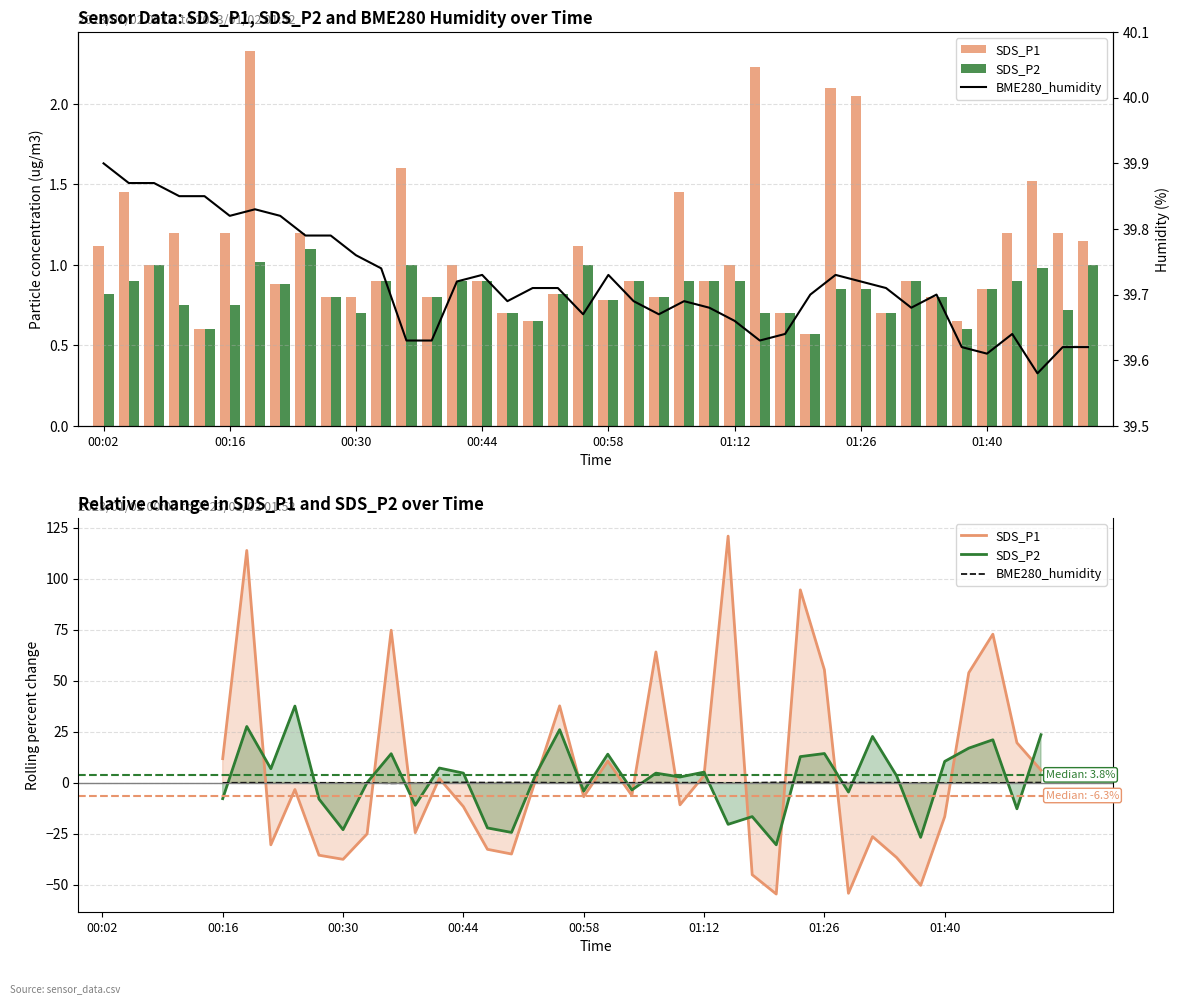

Which category has the highest value in the SDS_P1 series?

2023/01/02 00:19